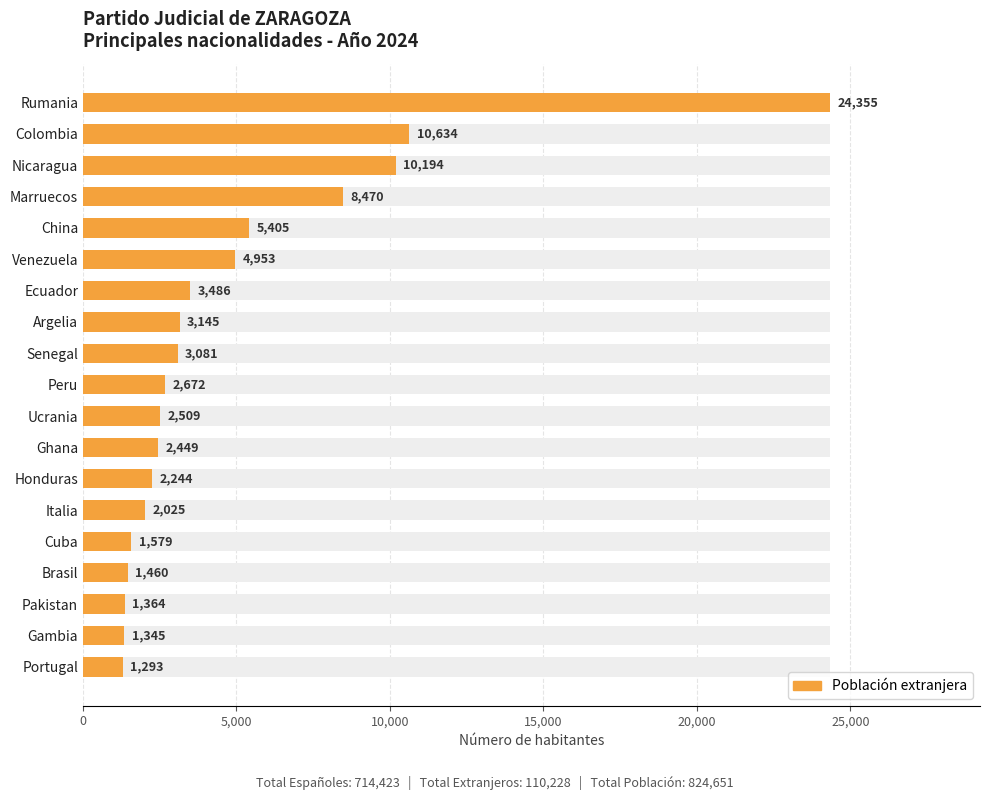

What is the value of the 4th bar from the left?

8470